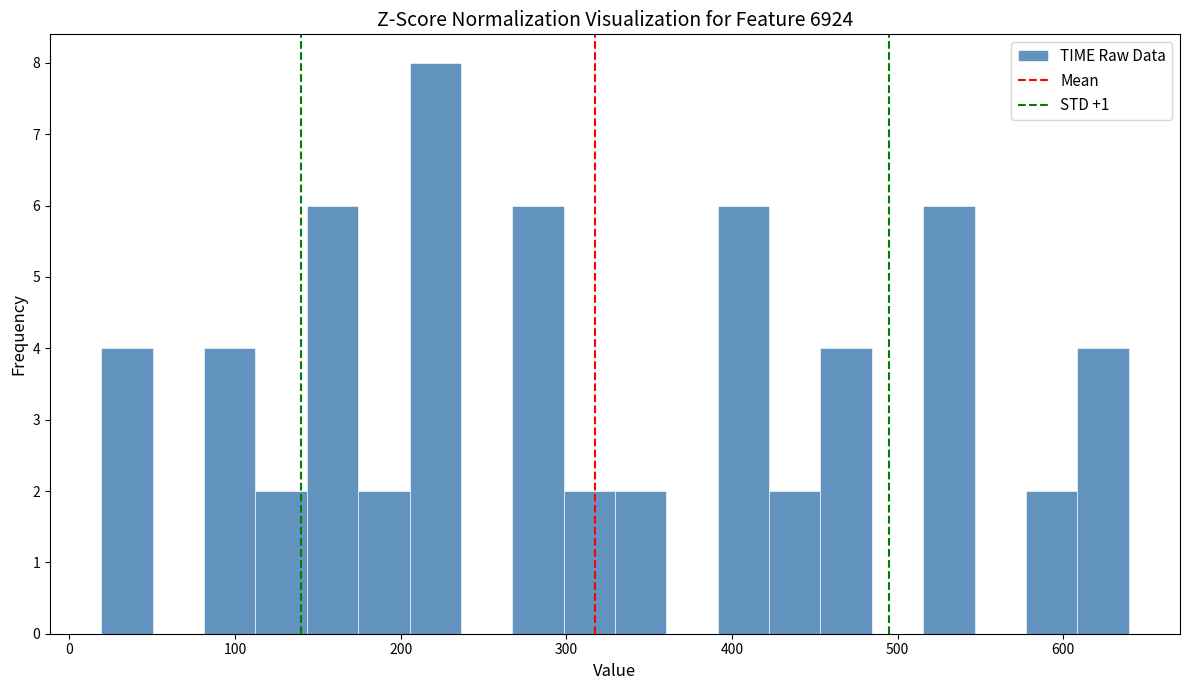

Around what value on the x-axis is the tallest bar? Give the approximate position of its centre, as read against the axis.

220